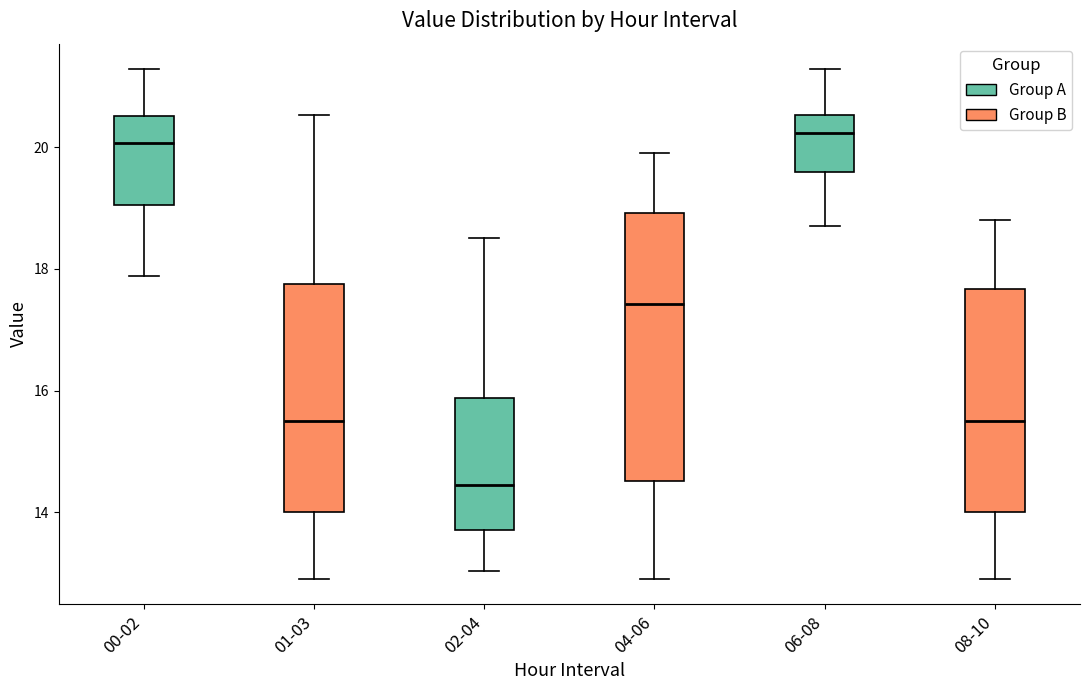

Which box is the tallest, from its lower edge to its upper edge?

04-06